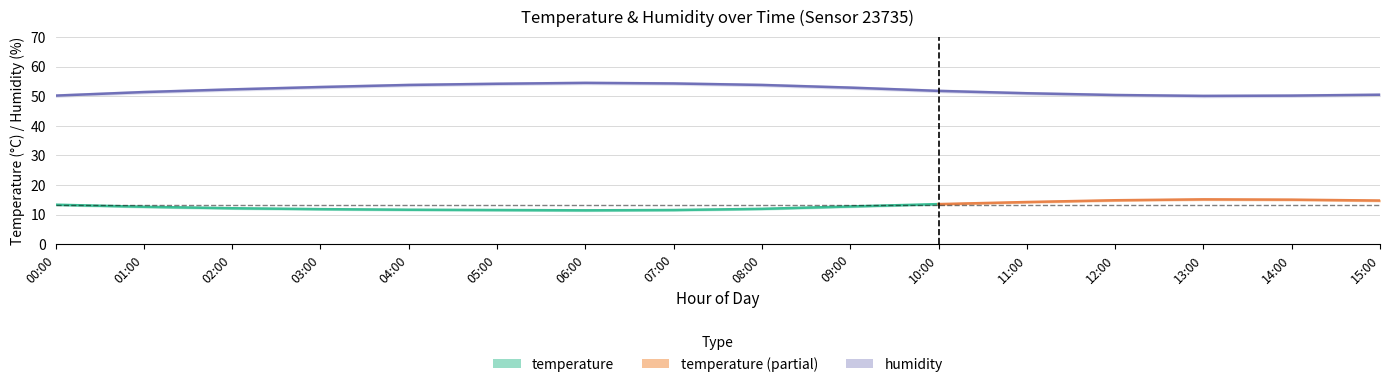

At which label does humidity reach its peak?

06:00